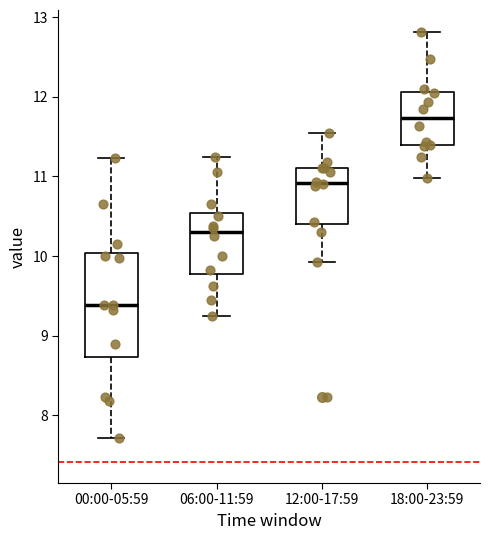

Which box has the highest median line?

18:00-23:59